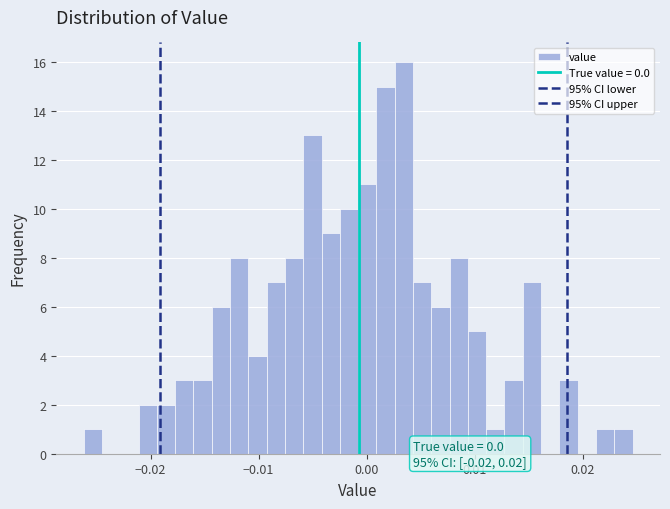

Read against the x-axis, roughly where is the centre of the tallest bar?

0.003